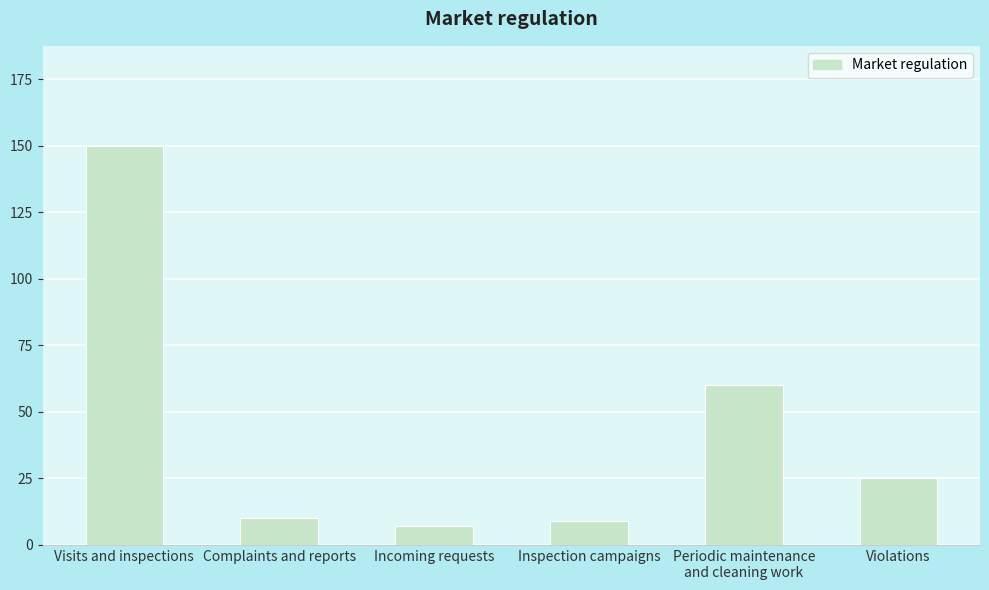

Reading left to right, list all the values displayed in this chart.

Visits and inspections=150	Complaints and reports=10	Incoming requests=7	Inspection campaigns=9	Periodic maintenance
and cleaning work=60	Violations=25